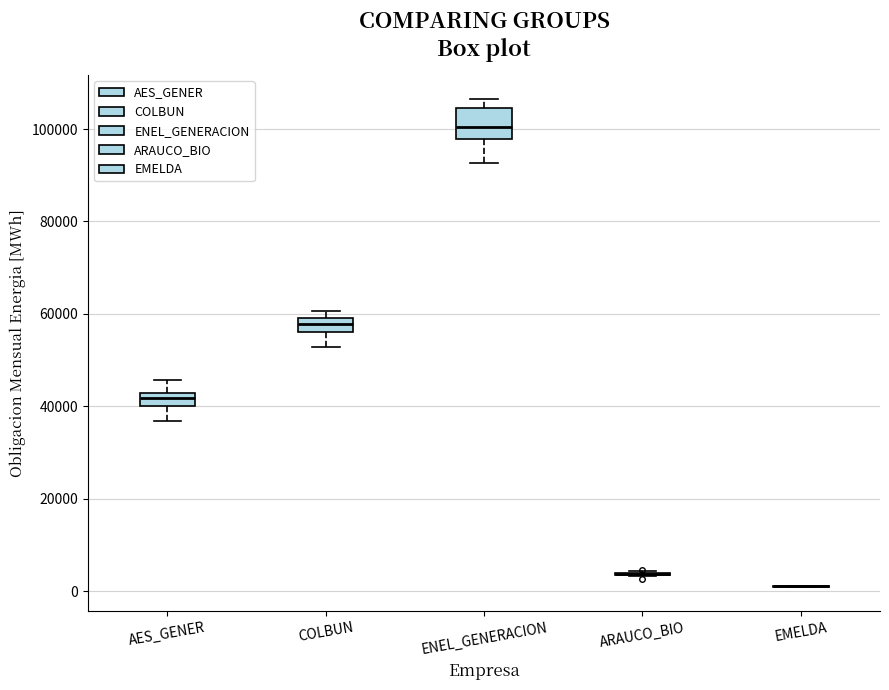

Comparing the boxes themselves (not the whiskers), which one is the tallest?

ENEL_GENERACION